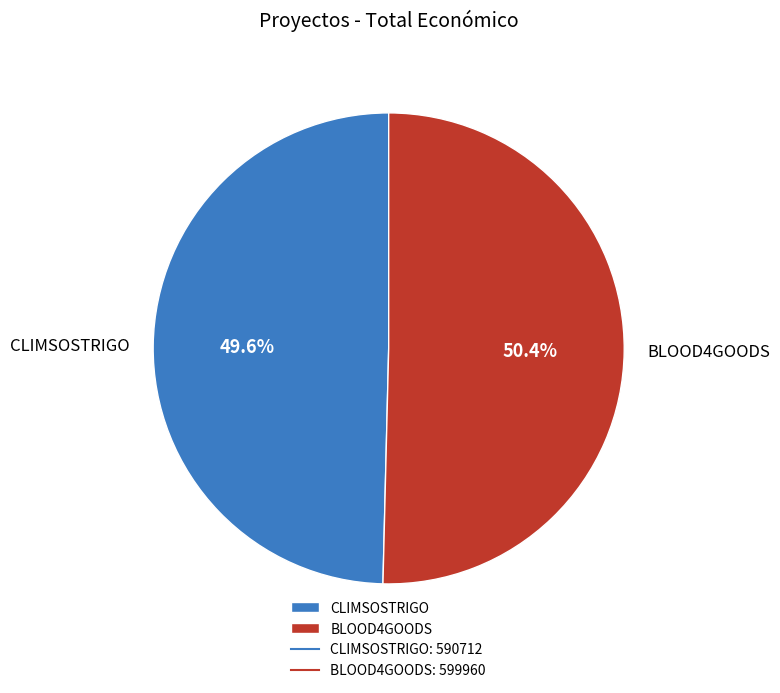

Is there a majority slice in this chart?

Yes